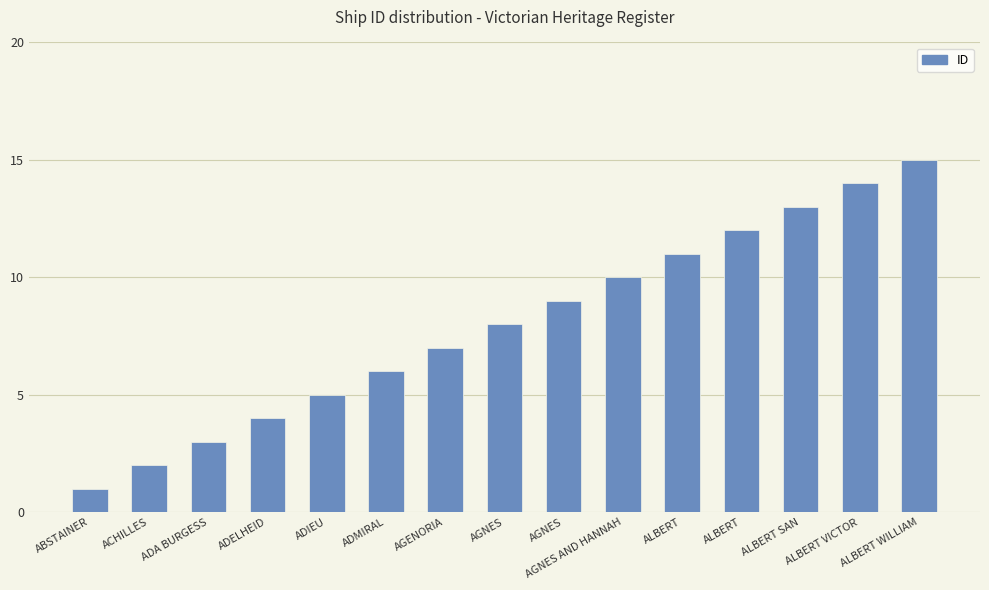

Approximately how many times larger is the value at AGNES compared to ADELHEID?

2.0